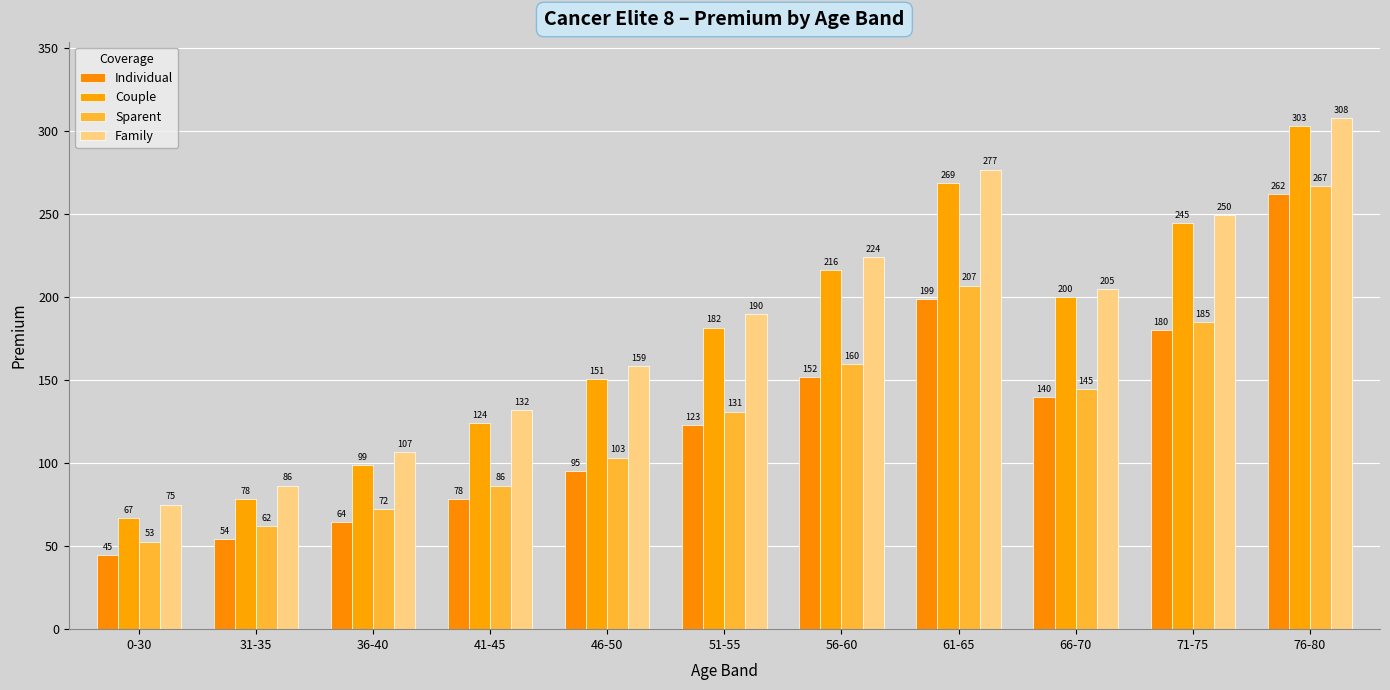

What is the smallest value displayed?

44.7